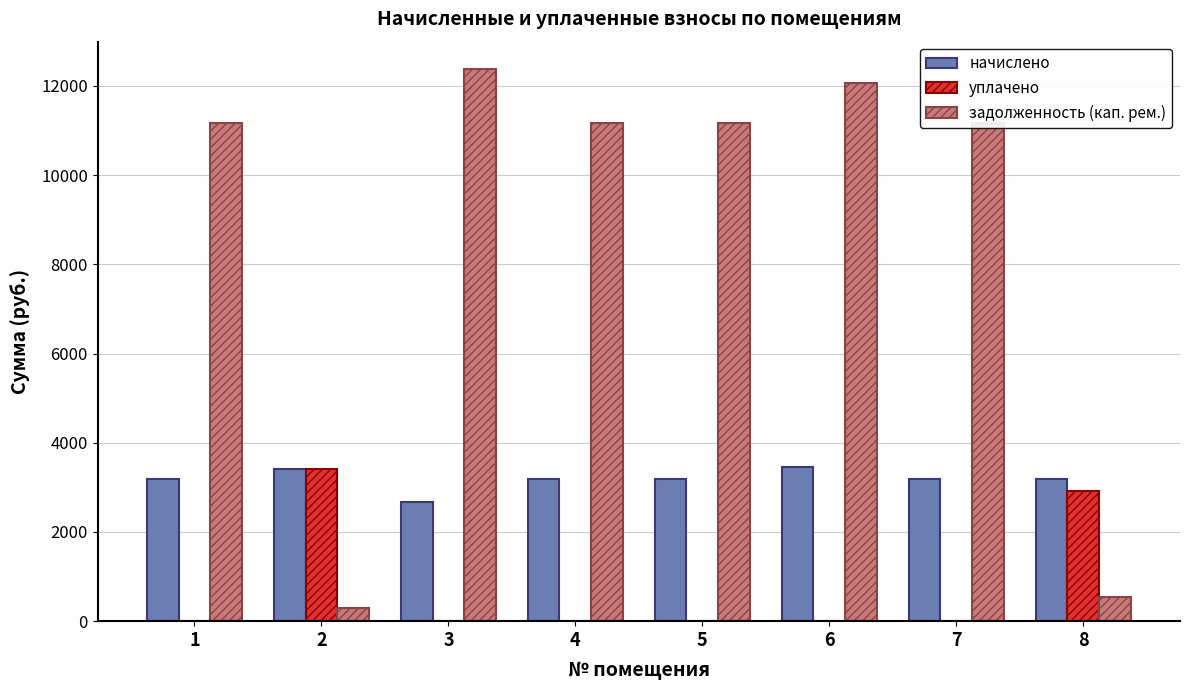

What is the total value across all series at 8?

6648.9